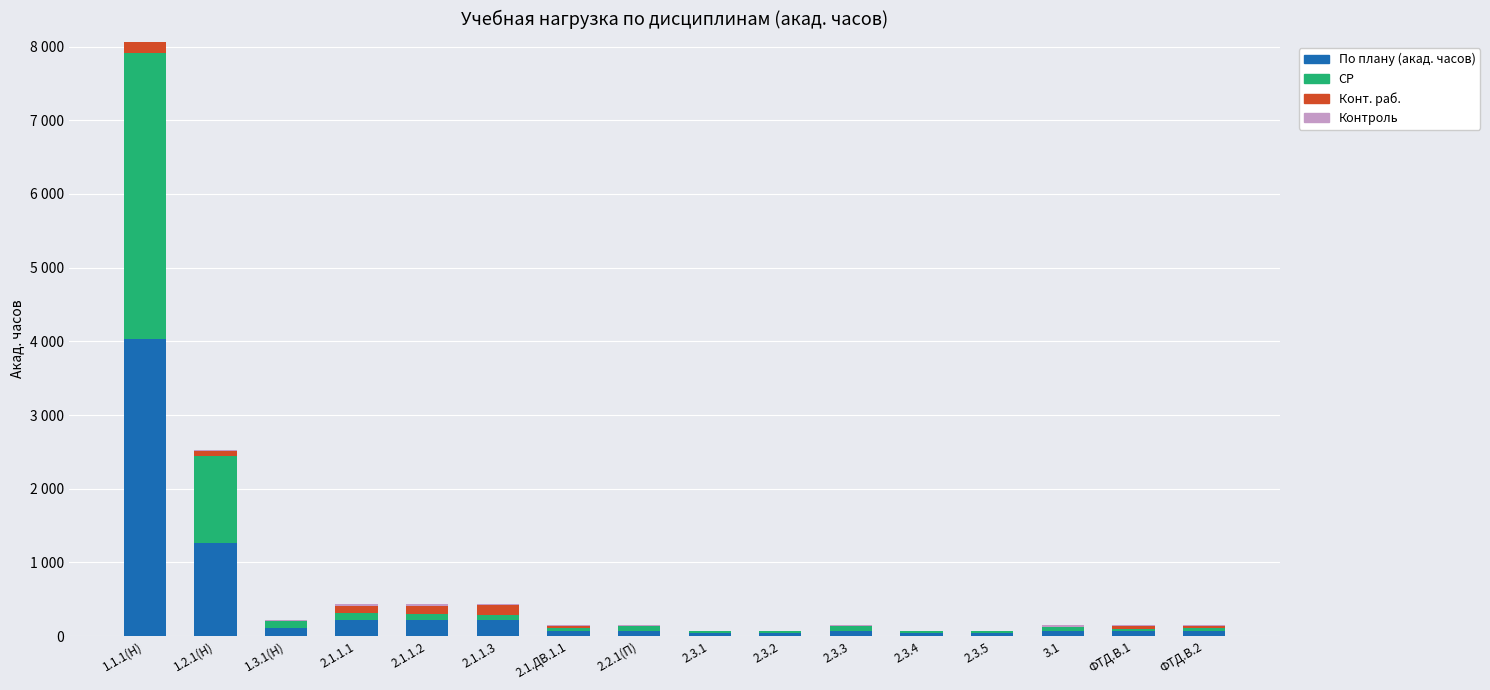

Between ФТД.В.1 and 2.1.1.3, which is larger?

2.1.1.3